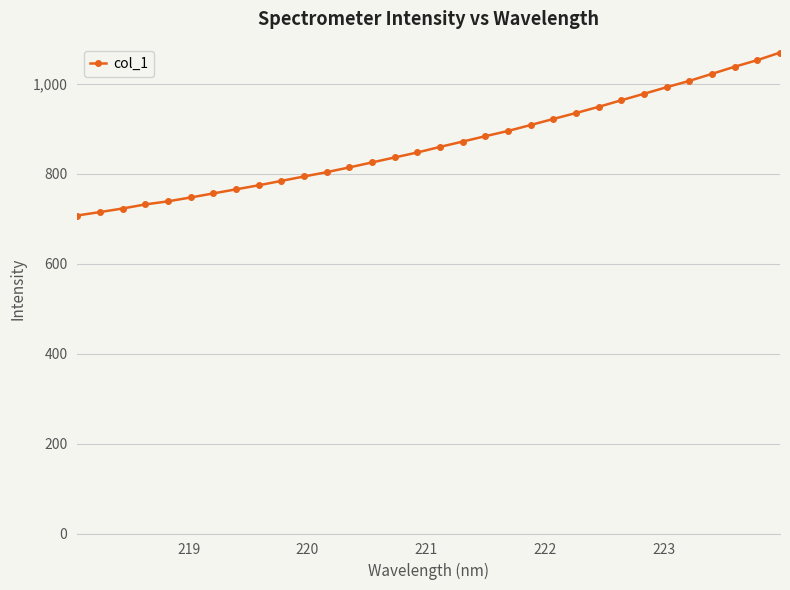

What is the minimum value shown in the chart?

707.6